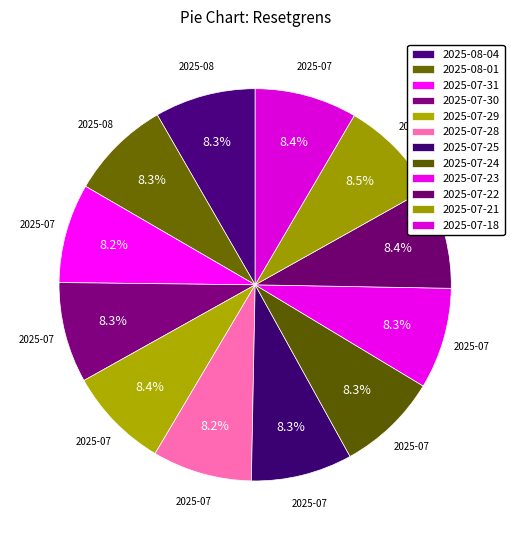

To the nearest percent, what is the average slice percentage?

8%